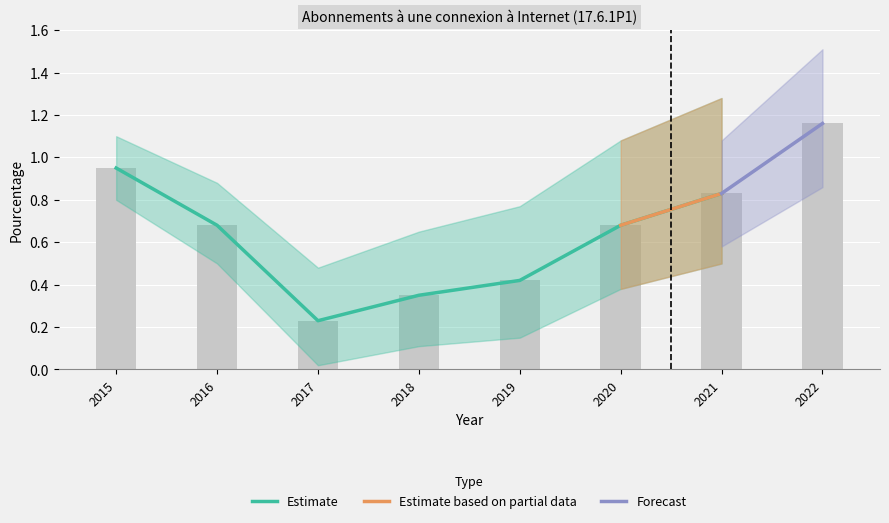

Which category has the highest value across all series?

2022